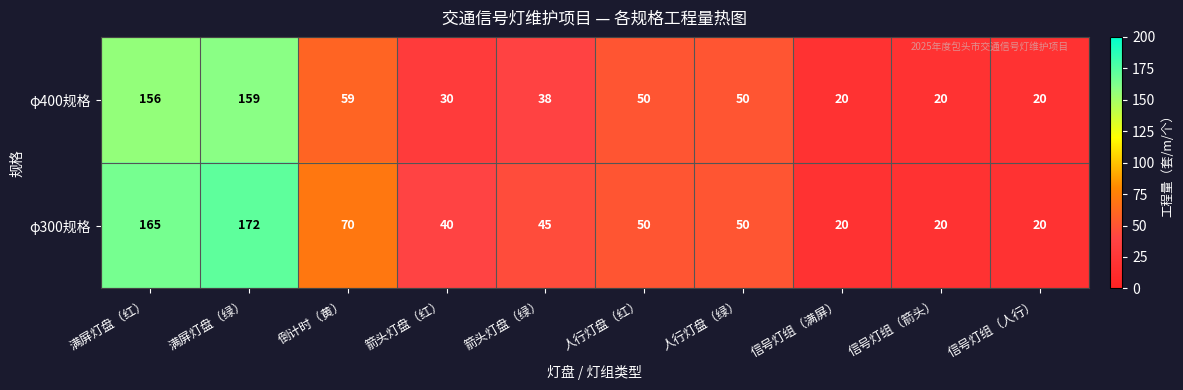

Reading right to left, extract all data points from this chart.

φ400规格: 信号灯组（人行）=20	信号灯组（箭头）=20	信号灯组（满屏）=20	人行灯盘（绿）=50	人行灯盘（红）=50	箭头灯盘（绿）=38	箭头灯盘（红）=30	倒计时（黄）=59	满屏灯盘（绿）=159	满屏灯盘（红）=156
φ300规格: 信号灯组（人行）=20	信号灯组（箭头）=20	信号灯组（满屏）=20	人行灯盘（绿）=50	人行灯盘（红）=50	箭头灯盘（绿）=45	箭头灯盘（红）=40	倒计时（黄）=70	满屏灯盘（绿）=172	满屏灯盘（红）=165